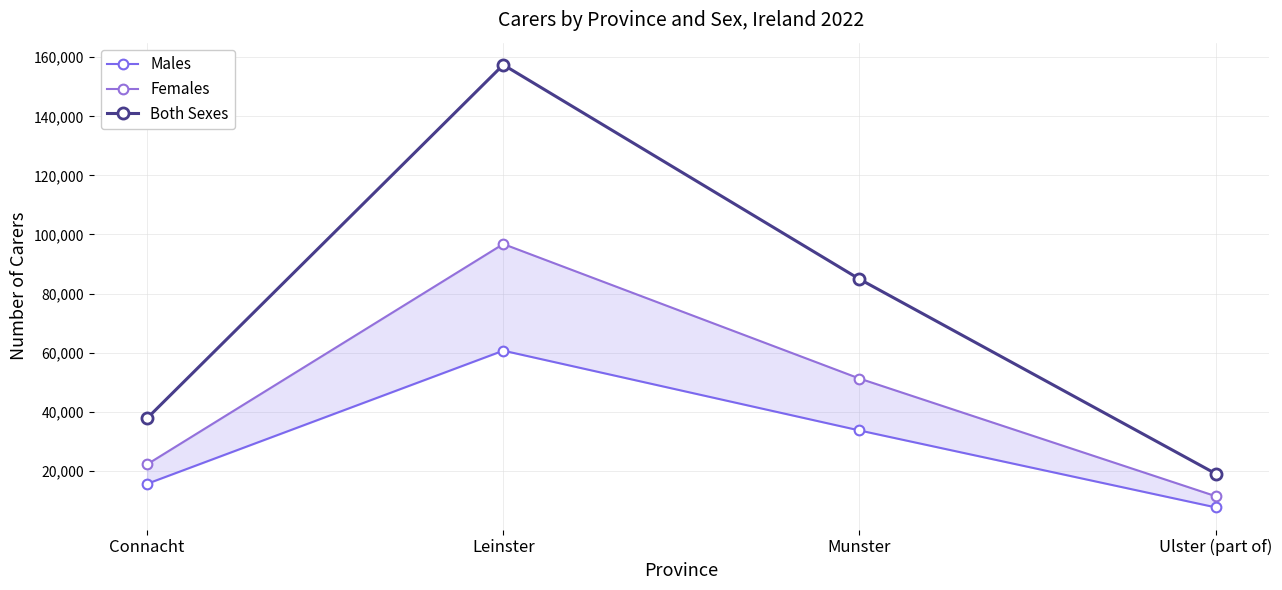

Where is the first local maximum for Both Sexes?

Leinster